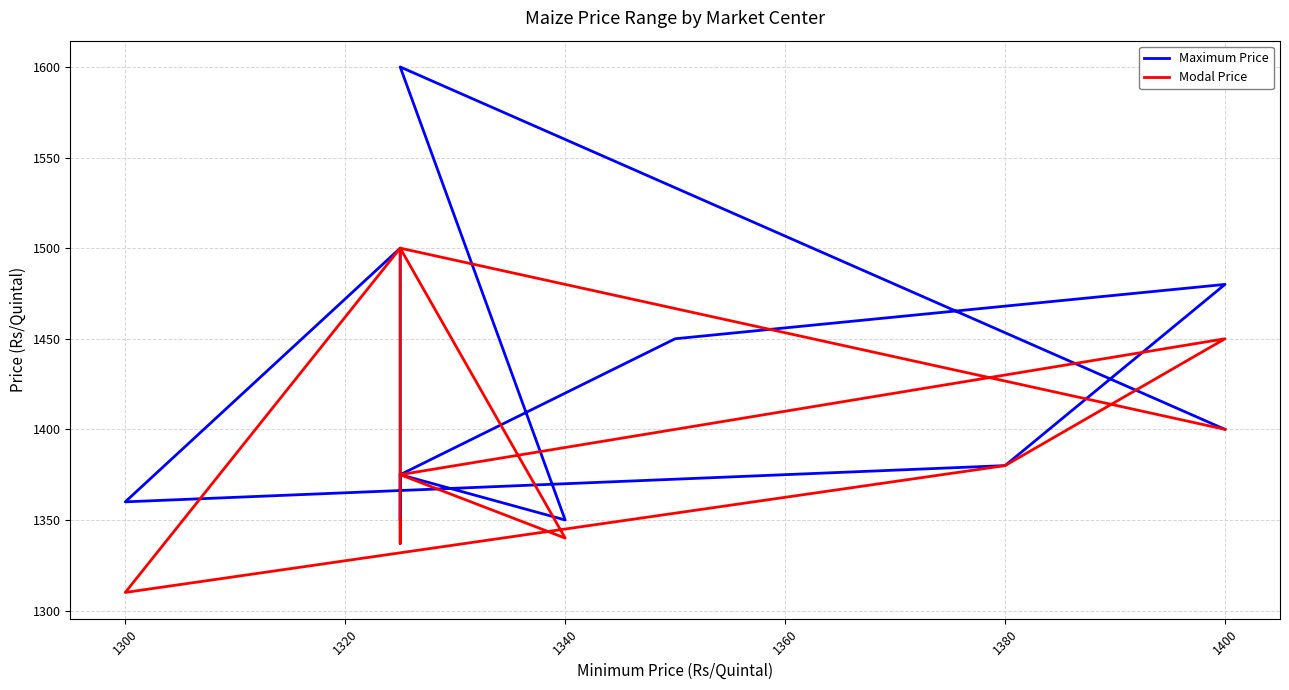

Count the number of categories in the chart.

11